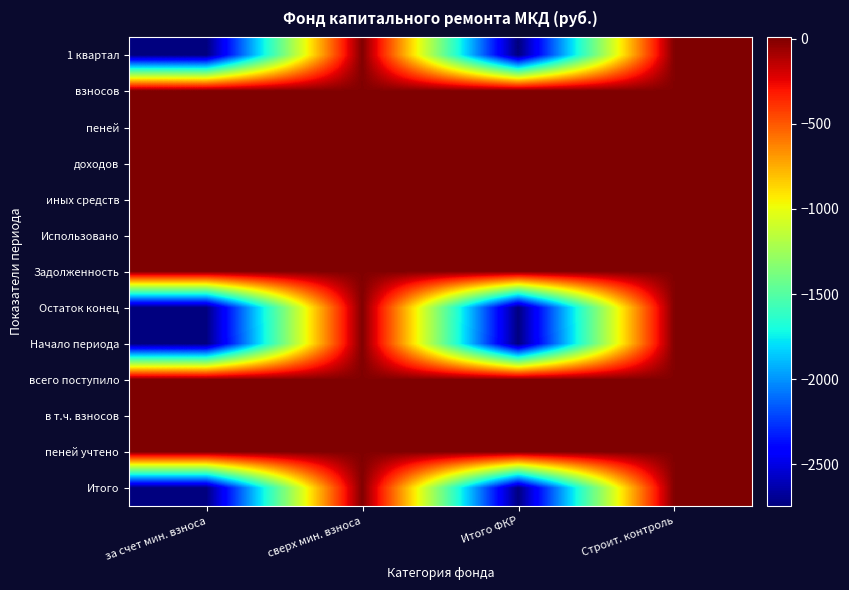

Reading left to right, list all the values displayed in this chart.

1 квартал: за счет мин. взноса=-2745.5	сверх мин. взноса=0.0	Итого ФКР=-2745.5	Строит. контроль=0.0
взносов: за счет мин. взноса=7.9	сверх мин. взноса=0.0	Итого ФКР=7.9	Строит. контроль=0.0
пеней: за счет мин. взноса=7.9	сверх мин. взноса=0.0	Итого ФКР=7.9	Строит. контроль=0.0
доходов: за счет мин. взноса=0.0	сверх мин. взноса=0.0	Итого ФКР=0.0	Строит. контроль=0.0
иных средств: за счет мин. взноса=0.0	сверх мин. взноса=0.0	Итого ФКР=0.0	Строит. контроль=0.0
Использовано: за счет мин. взноса=0.0	сверх мин. взноса=0.0	Итого ФКР=0.0	Строит. контроль=0.0
Задолженность: за счет мин. взноса=0.0	сверх мин. взноса=0.0	Итого ФКР=0.0	Строит. контроль=0.0
Остаток конец: за счет мин. взноса=-2737.6	сверх мин. взноса=0.0	Итого ФКР=-2737.6	Строит. контроль=0.0
Начало периода: за счет мин. взноса=-2745.5	сверх мин. взноса=0.0	Итого ФКР=-2745.5	Строит. контроль=0.0
всего поступило: за счет мин. взноса=7.9	сверх мин. взноса=0.0	Итого ФКР=7.9	Строит. контроль=0.0
в т.ч. взносов: за счет мин. взноса=7.9	сверх мин. взноса=0.0	Итого ФКР=7.9	Строит. контроль=0.0
пеней учтено: за счет мин. взноса=0.0	сверх мин. взноса=0.0	Итого ФКР=0.0	Строит. контроль=0.0
Итого: за счет мин. взноса=-2737.6	сверх мин. взноса=0.0	Итого ФКР=-2737.6	Строит. контроль=0.0